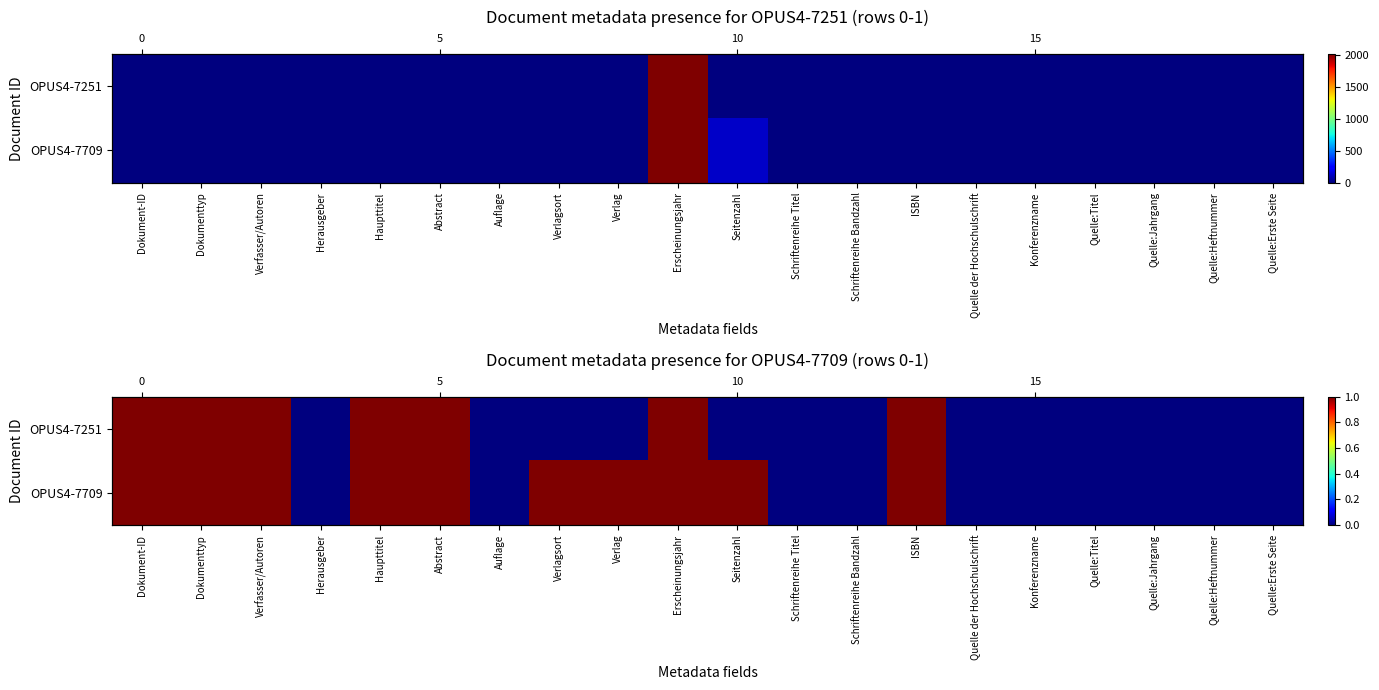

Between Auflage and Quelle der Hochschulschrift, which series saw the biggest shift?

OPUS4-7251